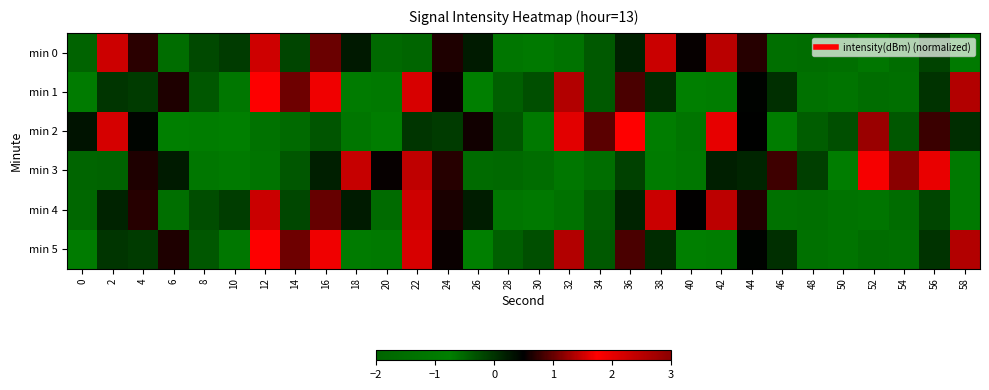

Rank the series by their maximum value, from lowest to highest.

min 1, min 5, min 2, min 3, min 4, min 0